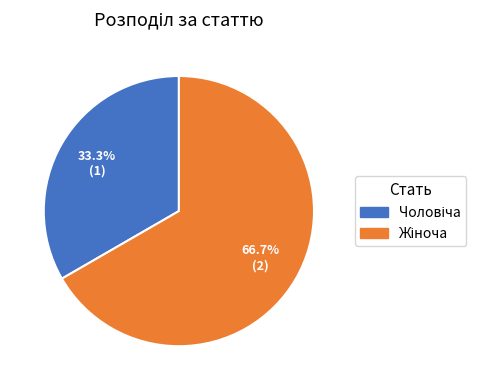

Is there any slice that represents more than half of the pie?

Yes